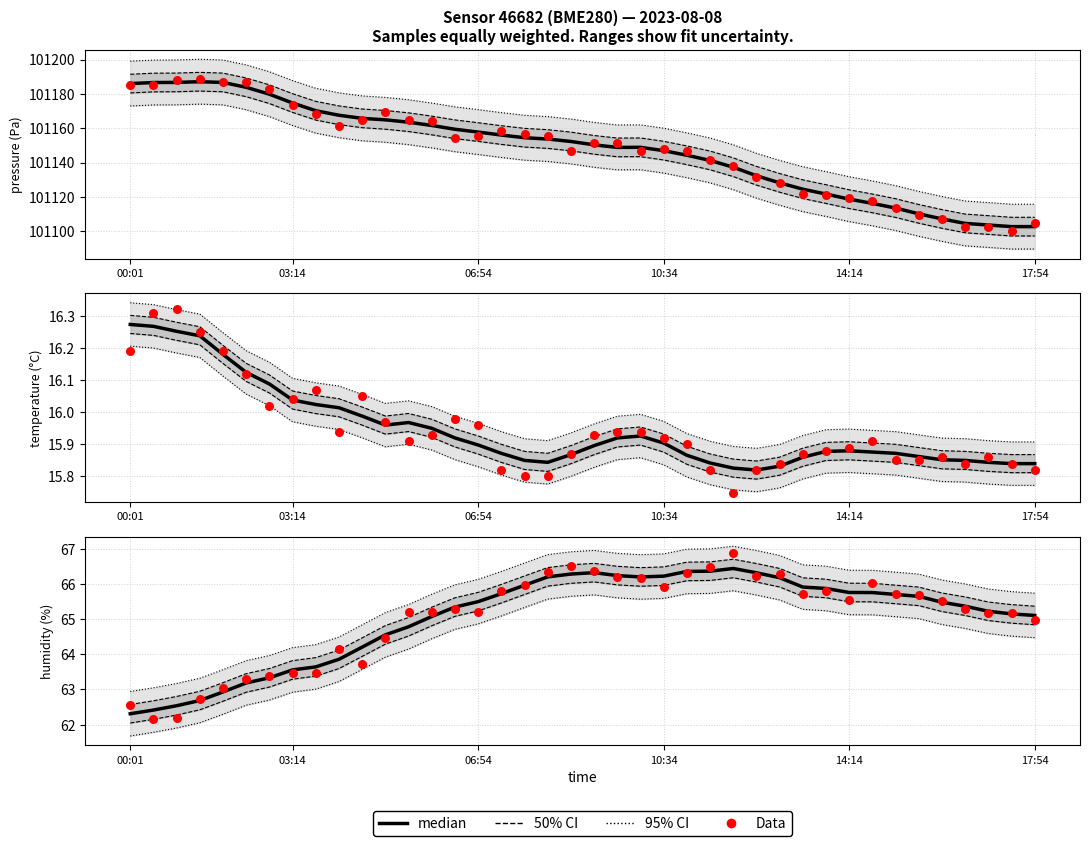

What is the total value across all series at 34?

131.3